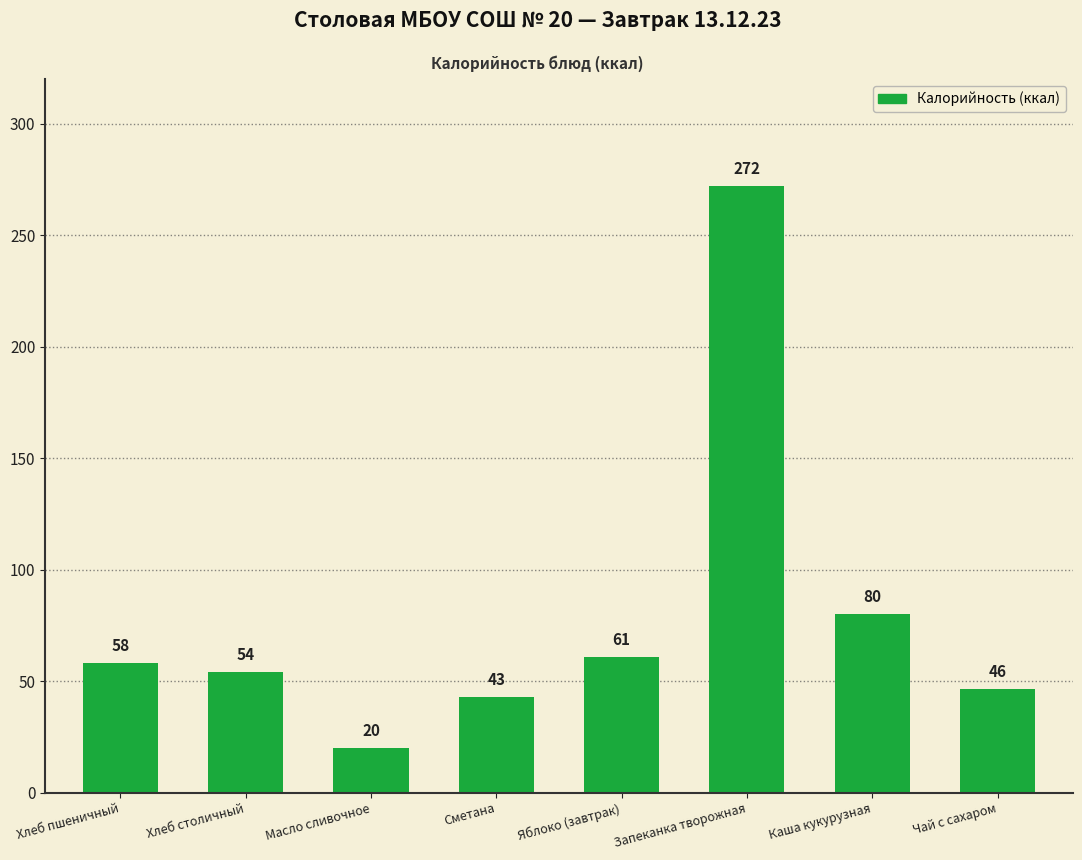

What is the approximate value at Чай с сахаром?

46.3